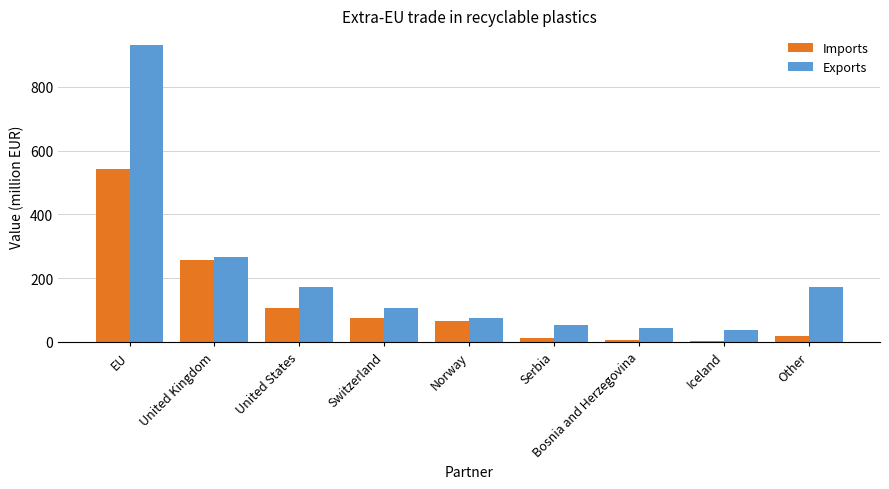

What is the label of the 4th bar from the left?

Switzerland